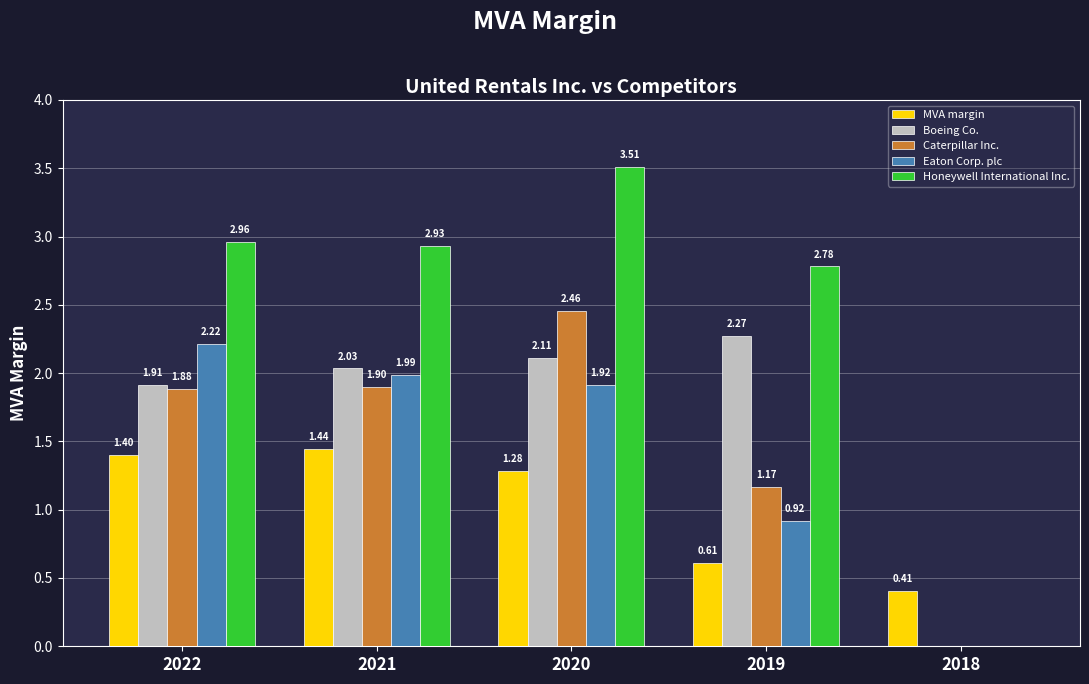

What is the sum of the Eaton Corp. plc values at 2020 and 2018?

1.9